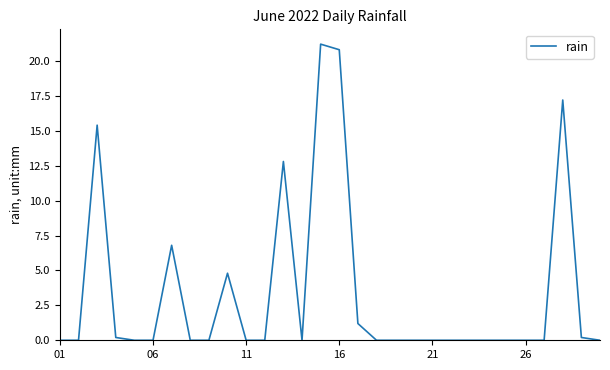

What is the difference between the maximum and minimum values?

21.2